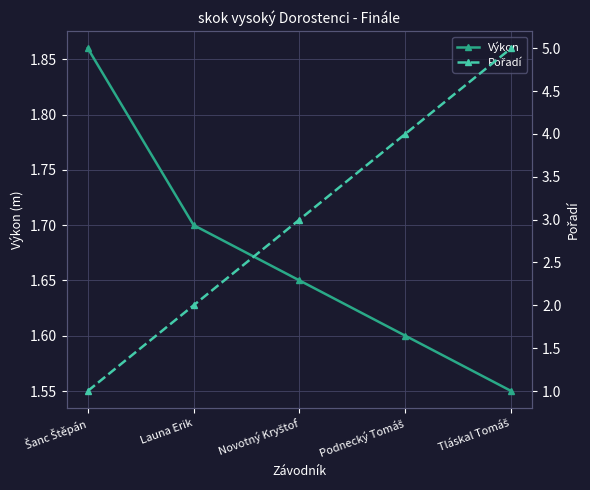

What is the difference between the maximum and minimum values in the Pořadí series?

4.0